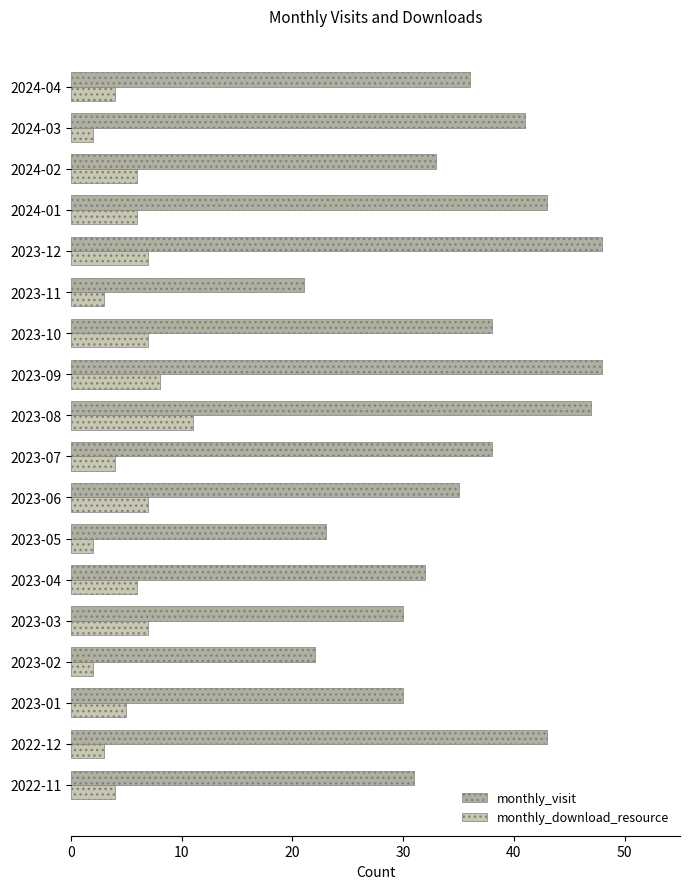

Which series has the largest total across all categories?

monthly_visit